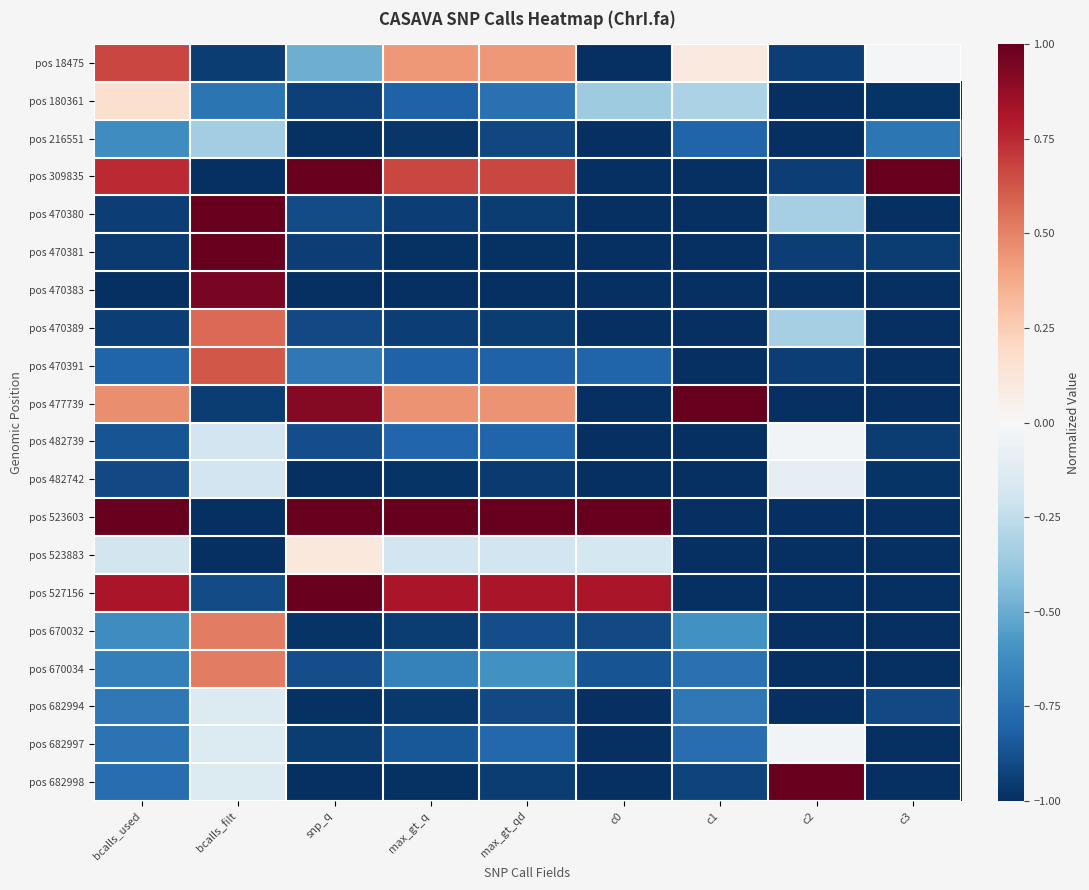

What is the greatest value displayed?

1.0